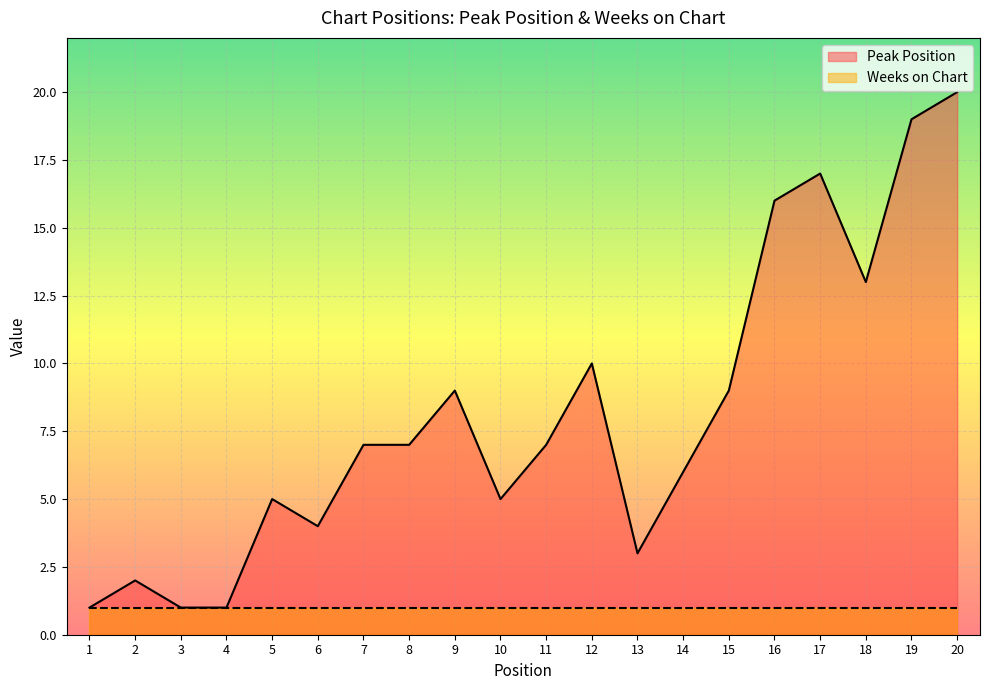

Which category has the lowest value across all series?

1